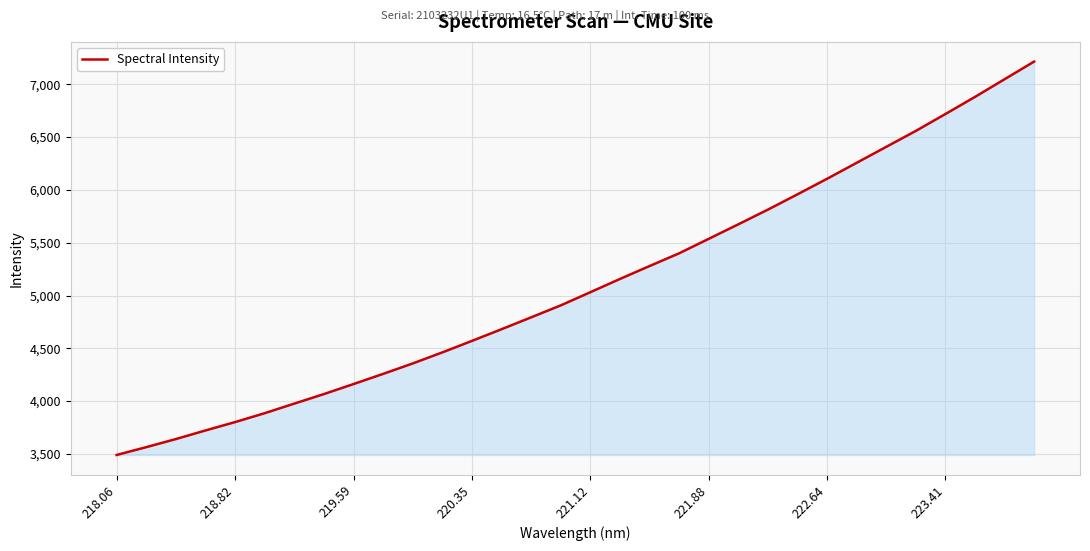

What is the greatest value displayed?

7215.8